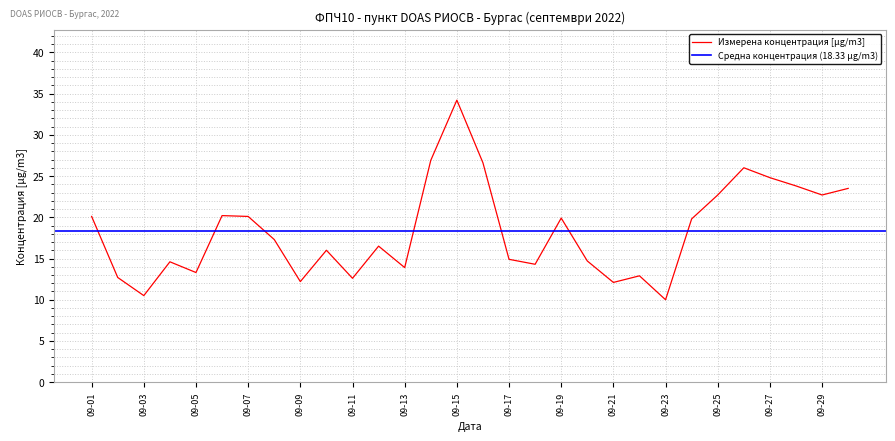

Where does the data first go above 17?

2022-09-01